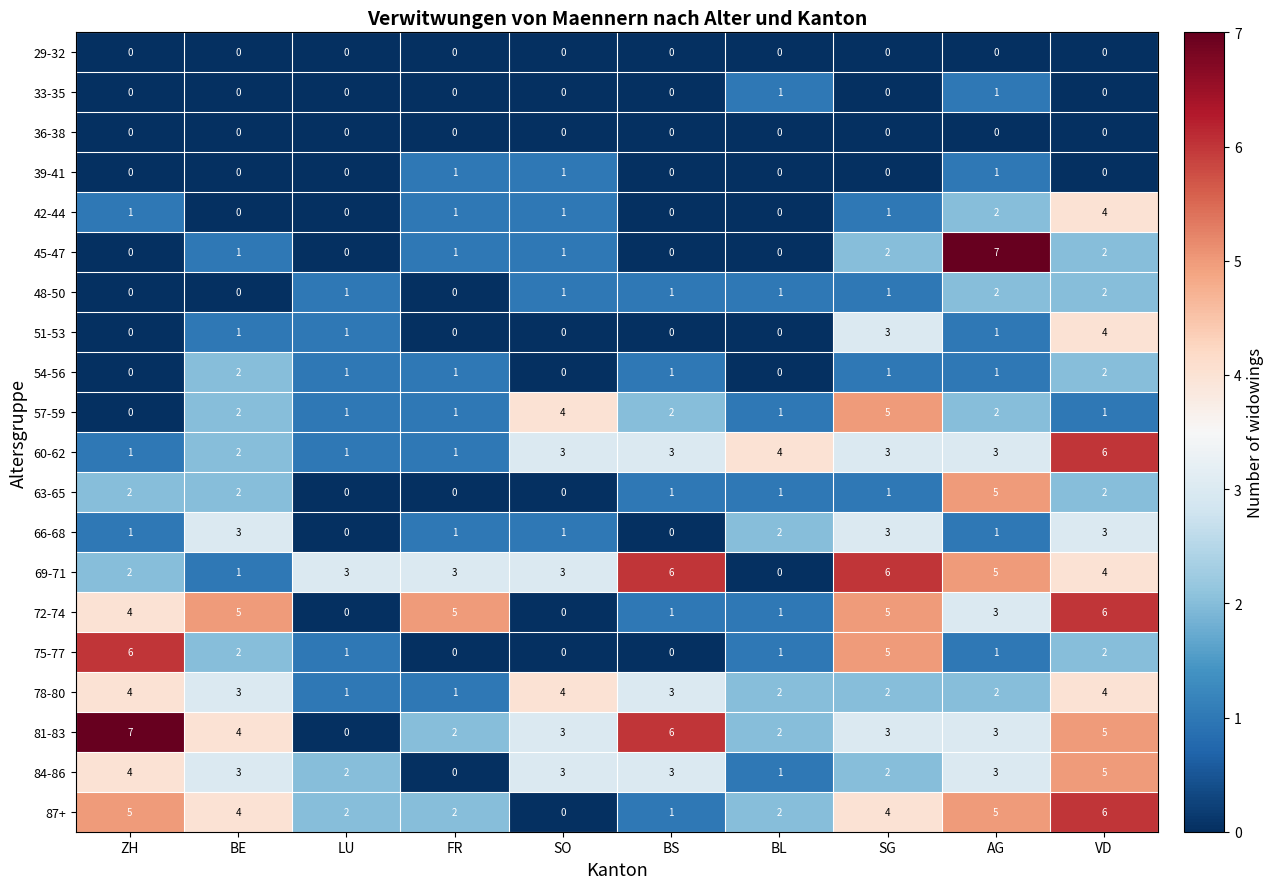

What is the difference between the highest and lowest values at LU?

3